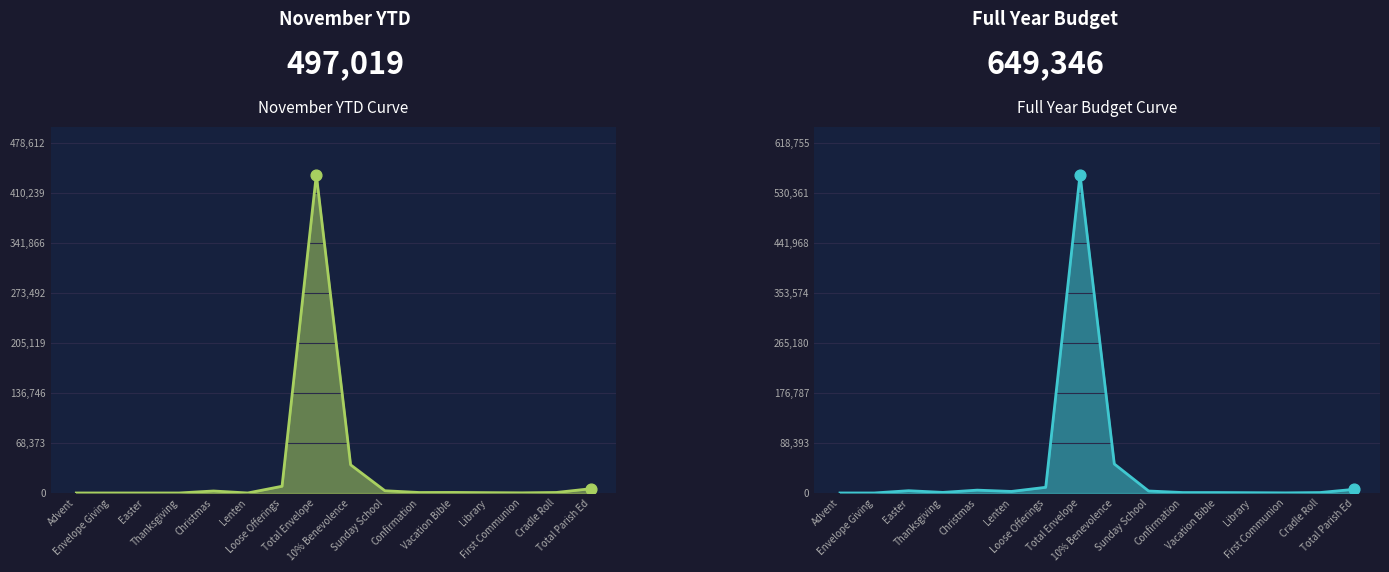

Is the value of November YTD Curve line at Loose Offerings greater than the value of Full Year Budget Curve line at Total Envelope?

No